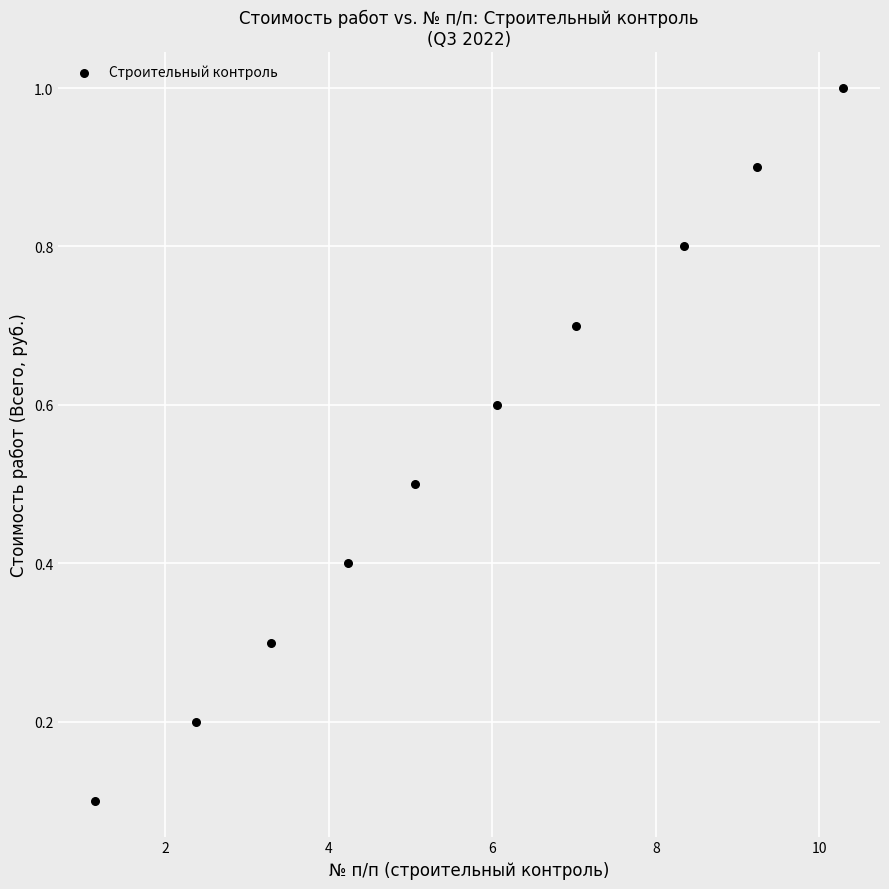

What is the average Y value?

0.6